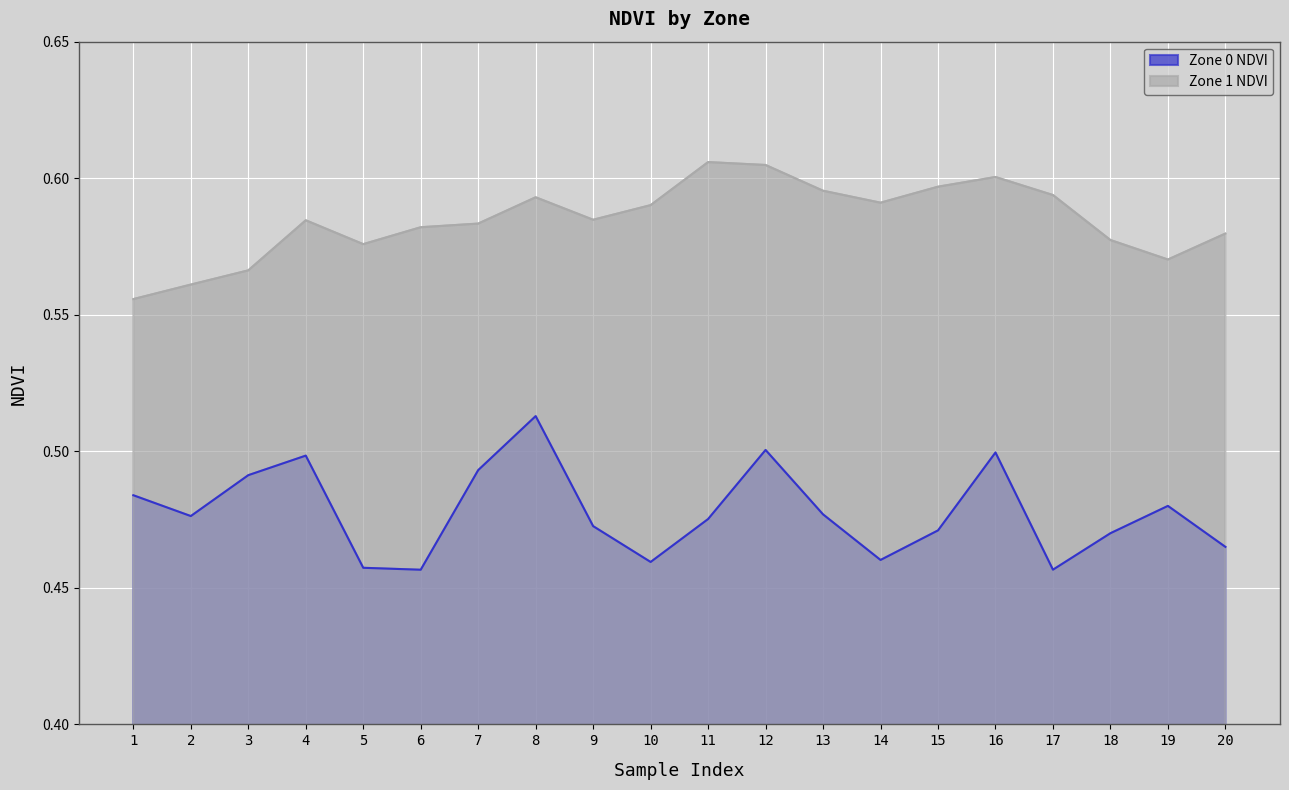

Which label corresponds to the smallest value in the chart?

6